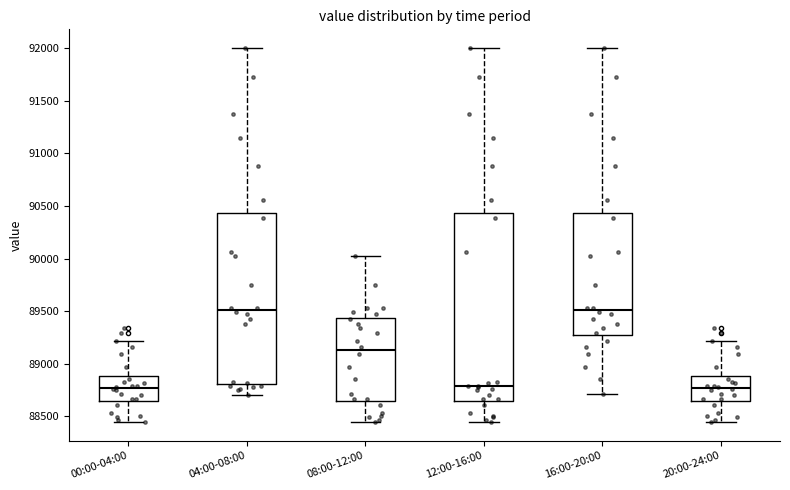

Reading left to right, transcribe this box plot: for each box, give where its median line is, the range the box spans, and where its two whiskers end, as read against the y-axis. The values are not printed on the chart, so give them approximately, as read against the axis.

00:00-04:00: median 88750, box 88650 to 88900, whiskers 88450 to 89200
04:00-08:00: median 89500, box 88800 to 90450, whiskers 88700 to 92000
08:00-12:00: median 89150, box 88650 to 89450, whiskers 88450 to 90000
12:00-16:00: median 88800, box 88650 to 90450, whiskers 88450 to 92000
16:00-20:00: median 89500, box 89250 to 90450, whiskers 88700 to 92000
20:00-24:00: median 88750, box 88650 to 88900, whiskers 88450 to 89200